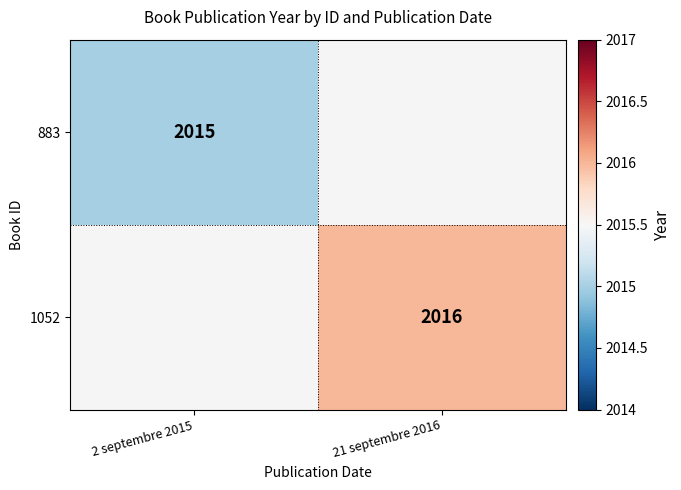

Is it true that 883 equals 1086 at 2 septembre 2015?

False